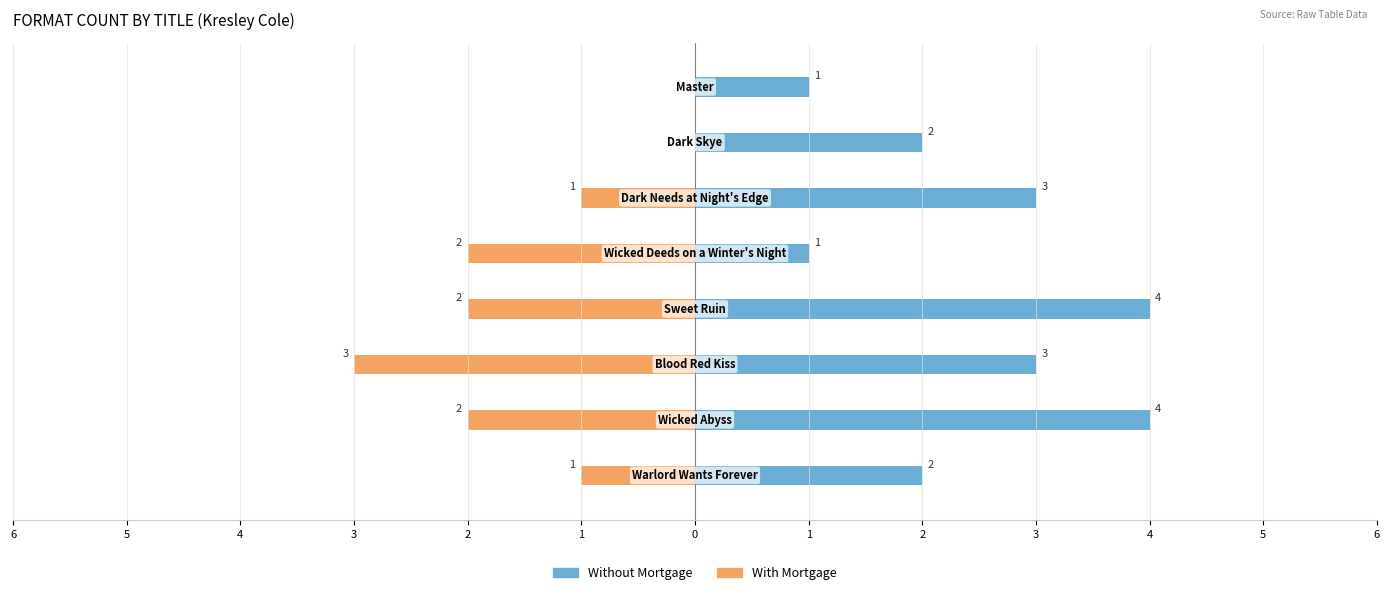

Which series changed the most between 6 and 5?

Without Mortgage